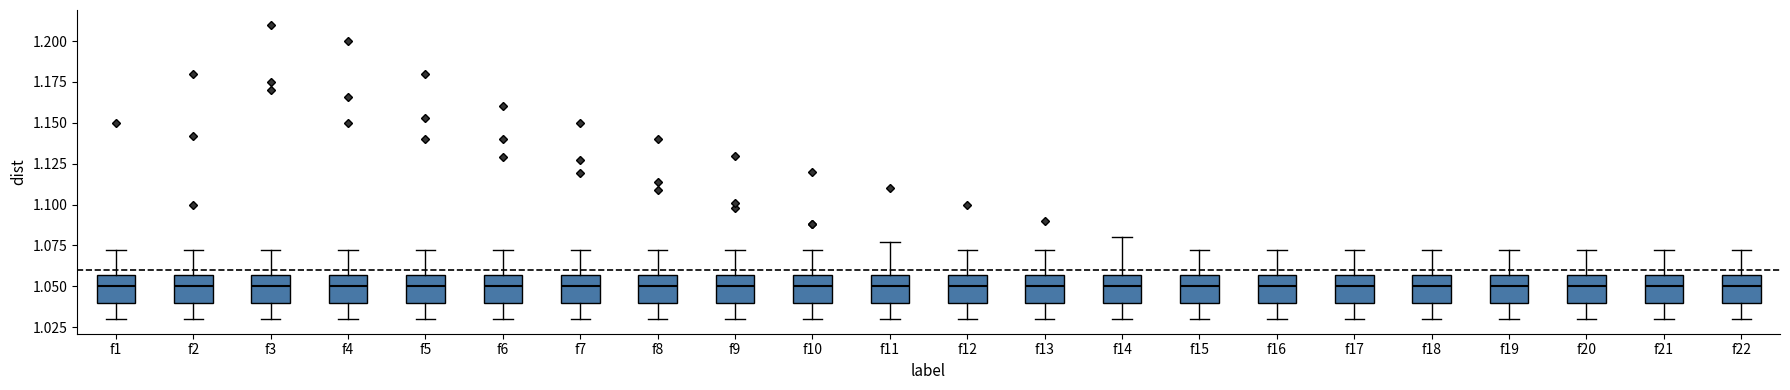

Reading left to right, transcribe this box plot: for each box, give where its median line is, the range the box spans, and where its two whiskers end, as read against the y-axis. The values are not printed on the chart, so give them approximately, as read against the axis.

f1: median 1.050, box 1.040 to 1.055, whiskers 1.030 to 1.070
f2: median 1.050, box 1.040 to 1.055, whiskers 1.030 to 1.070
f3: median 1.050, box 1.040 to 1.055, whiskers 1.030 to 1.070
f4: median 1.050, box 1.040 to 1.055, whiskers 1.030 to 1.070
f5: median 1.050, box 1.040 to 1.055, whiskers 1.030 to 1.070
f6: median 1.050, box 1.040 to 1.055, whiskers 1.030 to 1.070
f7: median 1.050, box 1.040 to 1.055, whiskers 1.030 to 1.070
f8: median 1.050, box 1.040 to 1.055, whiskers 1.030 to 1.070
f9: median 1.050, box 1.040 to 1.055, whiskers 1.030 to 1.070
f10: median 1.050, box 1.040 to 1.055, whiskers 1.030 to 1.070
f11: median 1.050, box 1.040 to 1.055, whiskers 1.030 to 1.075
f12: median 1.050, box 1.040 to 1.055, whiskers 1.030 to 1.070
f13: median 1.050, box 1.040 to 1.055, whiskers 1.030 to 1.070
f14: median 1.050, box 1.040 to 1.055, whiskers 1.030 to 1.080
f15: median 1.050, box 1.040 to 1.055, whiskers 1.030 to 1.070
f16: median 1.050, box 1.040 to 1.055, whiskers 1.030 to 1.070
f17: median 1.050, box 1.040 to 1.055, whiskers 1.030 to 1.070
f18: median 1.050, box 1.040 to 1.055, whiskers 1.030 to 1.070
f19: median 1.050, box 1.040 to 1.055, whiskers 1.030 to 1.070
f20: median 1.050, box 1.040 to 1.055, whiskers 1.030 to 1.070
f21: median 1.050, box 1.040 to 1.055, whiskers 1.030 to 1.070
f22: median 1.050, box 1.040 to 1.055, whiskers 1.030 to 1.070